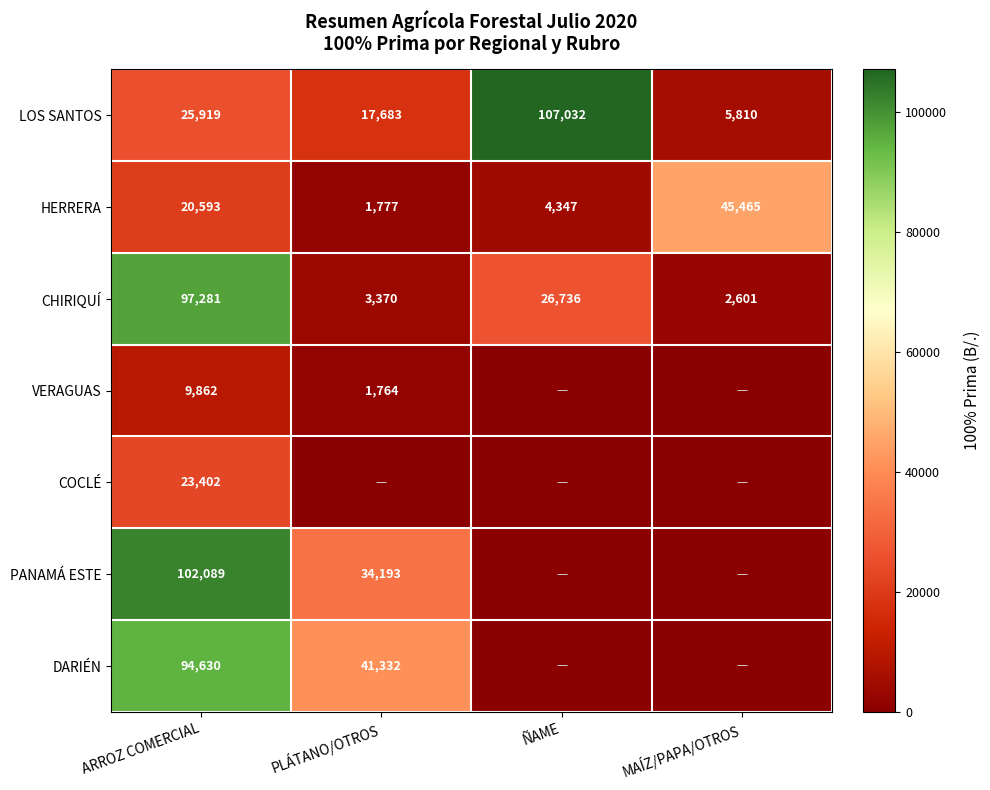

At which label is LOS SANTOS closest to 56421?

ARROZ COMERCIAL